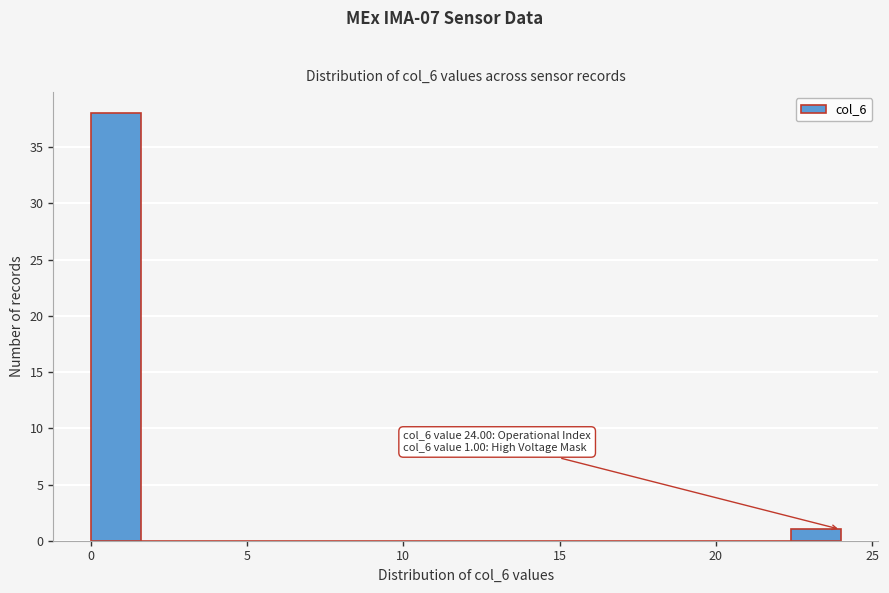

Read against the x-axis, roughly where is the centre of the tallest bar?

1.0